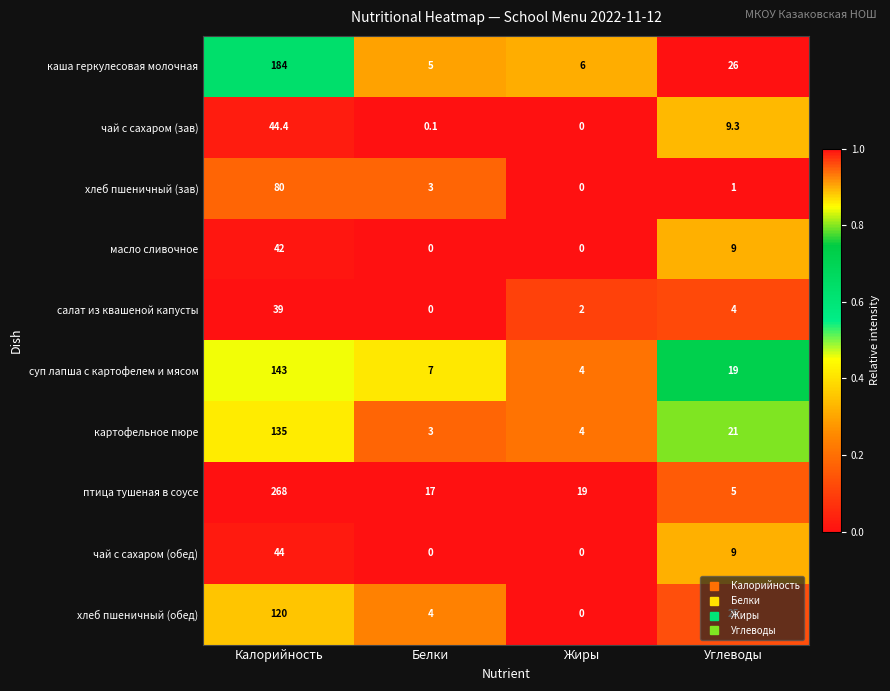

Between Калорийность and Углеводы, which series saw the biggest shift?

птица тушеная в соусе